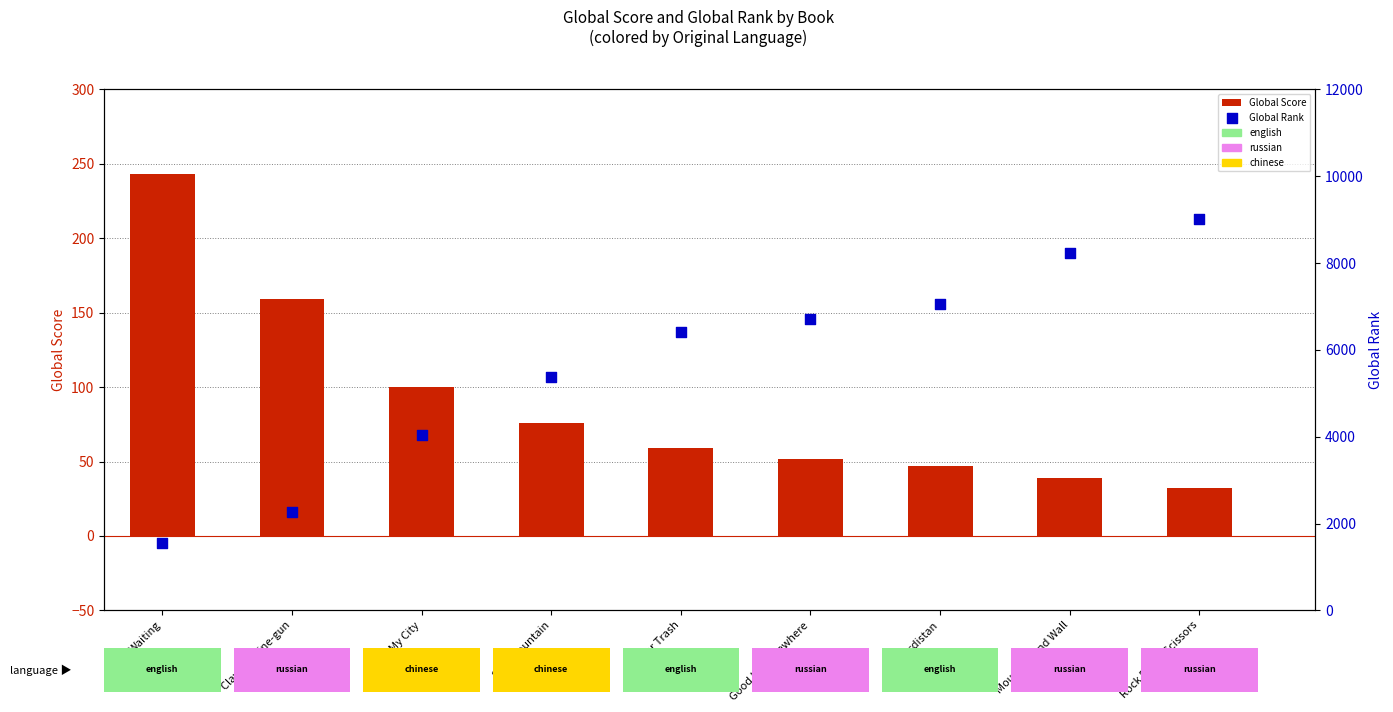

What is the total value across all series at Rock Paper Scissors?

9040